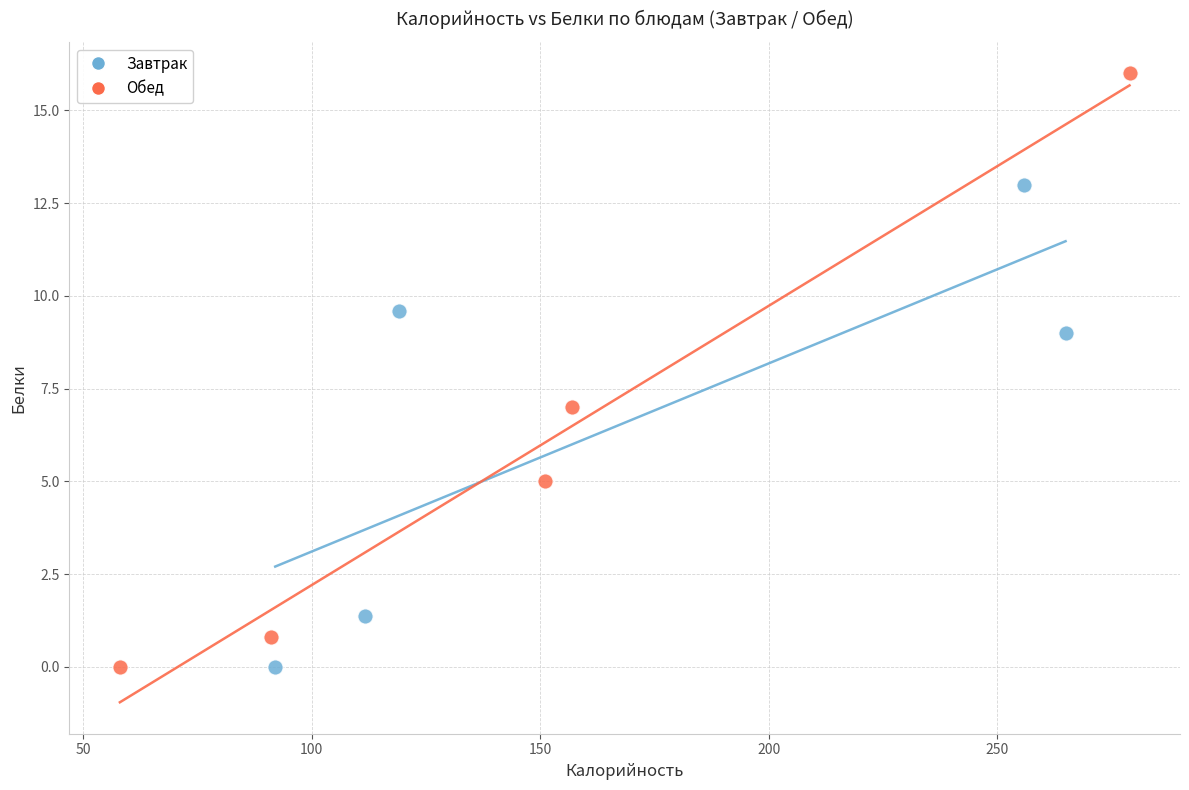

Which series has the widest spread of Y values?

Обед